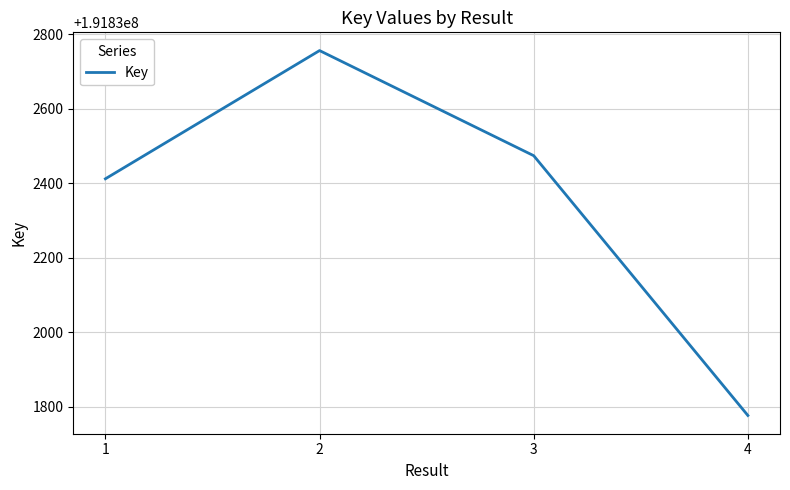

How many interior local peaks (higher than both neighbors) does the data have?

1